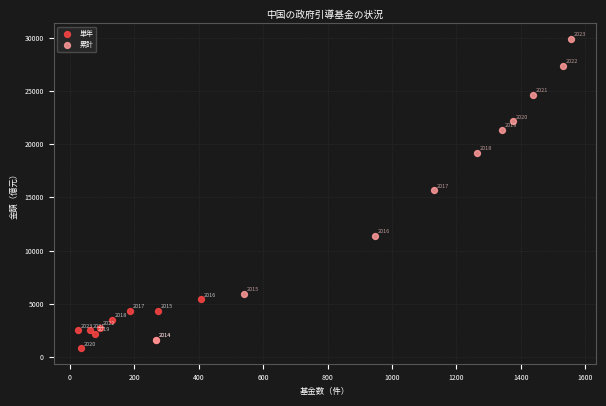

Which series has the widest spread of Y values?

累計